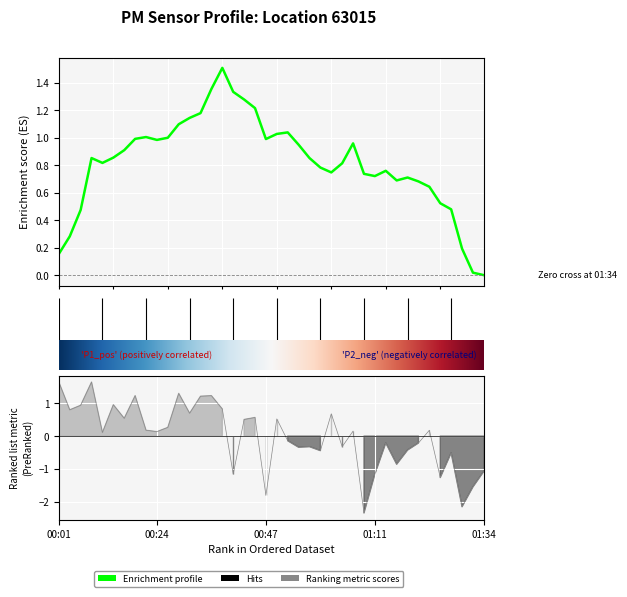

Which label corresponds to the smallest value in the chart?

01:08